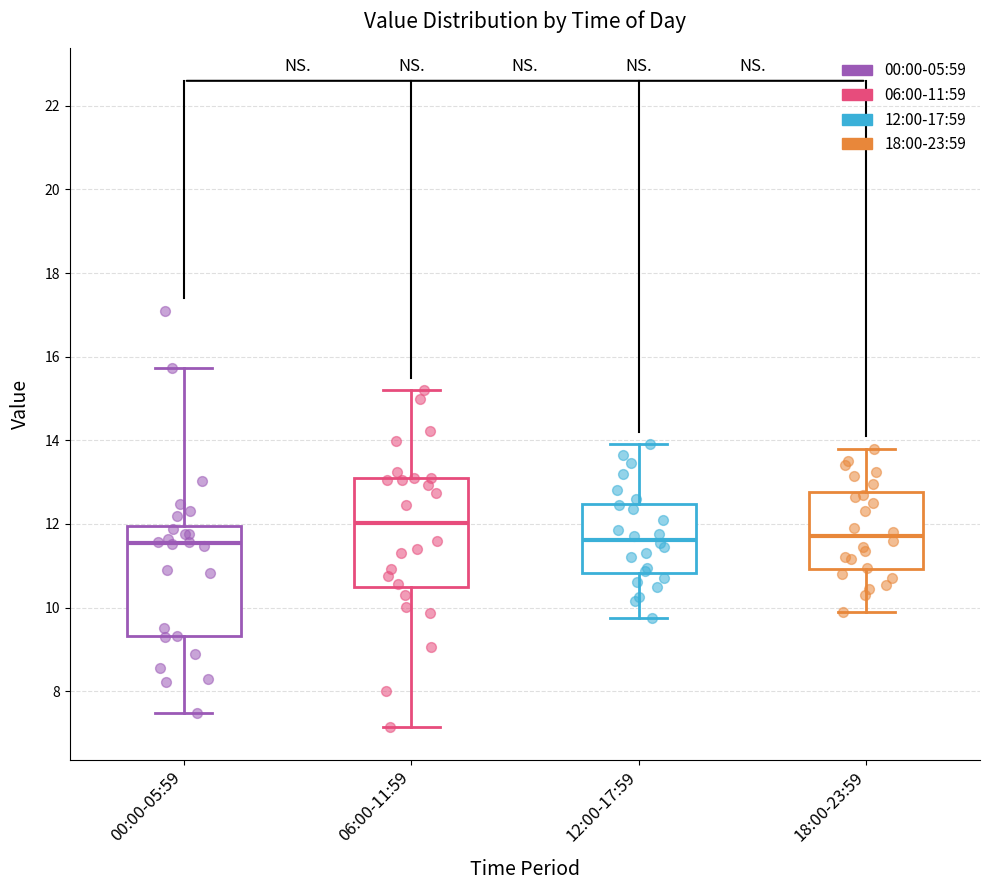

Where does the lower whisker of the box for 00:00-05:59 end on the y-axis? The values are not printed on the chart, so give them approximately, as read against the axis.

7.4